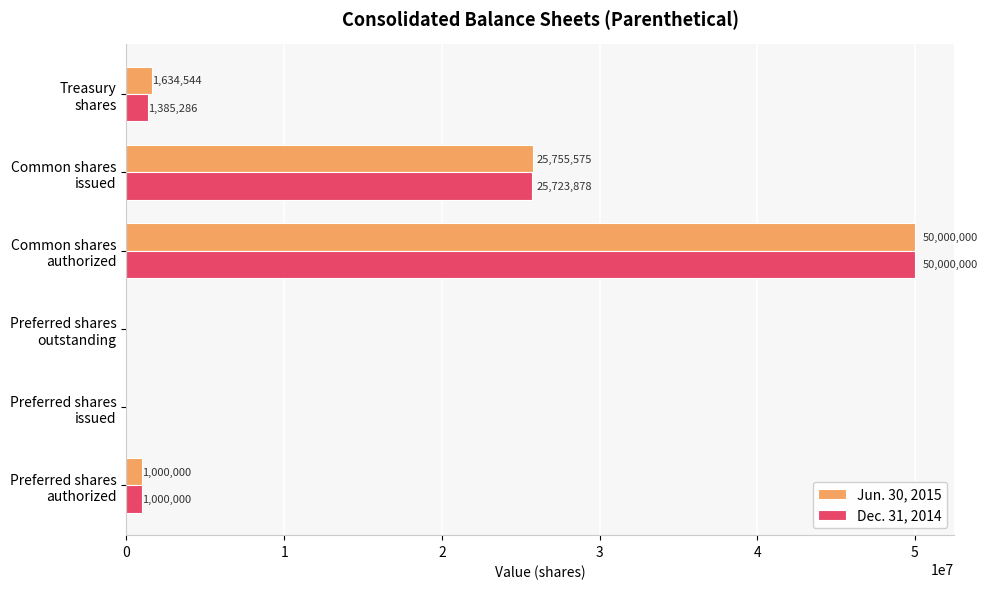

What is the sum of all Dec. 31, 2014 values?

78109164